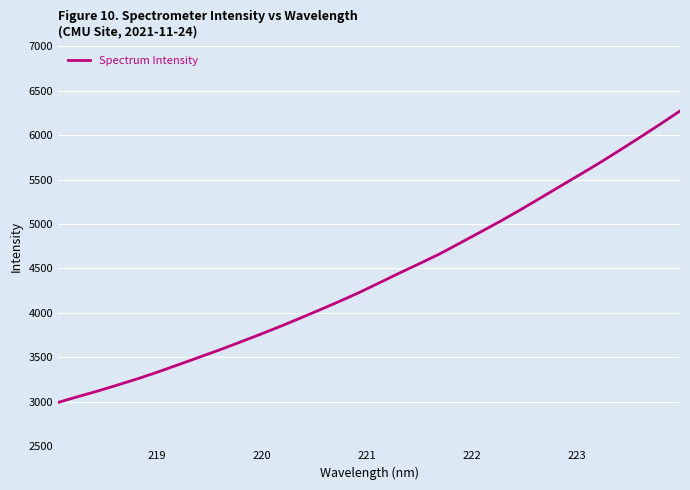

What is the difference between the maximum and minimum values?

3276.8